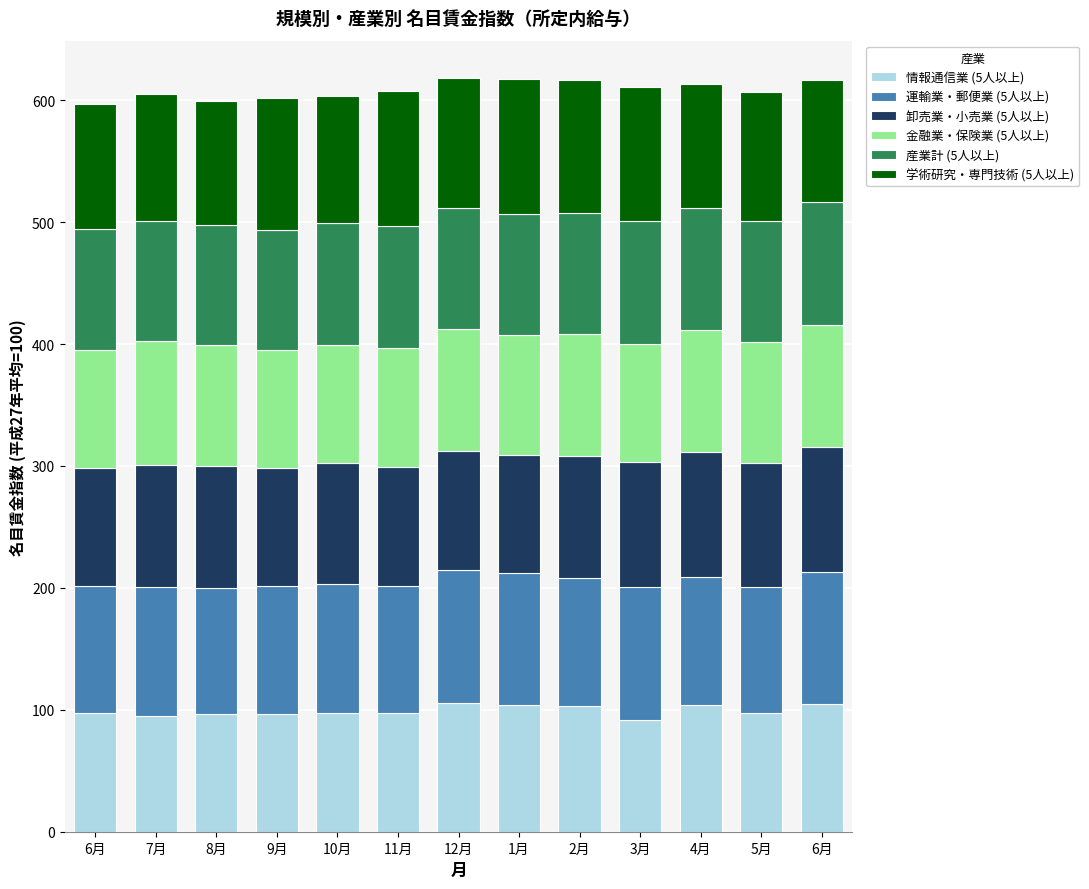

What is the sum of the 運輸業・郵便業 (5人以上) values at 6月 and 9月?

213.1